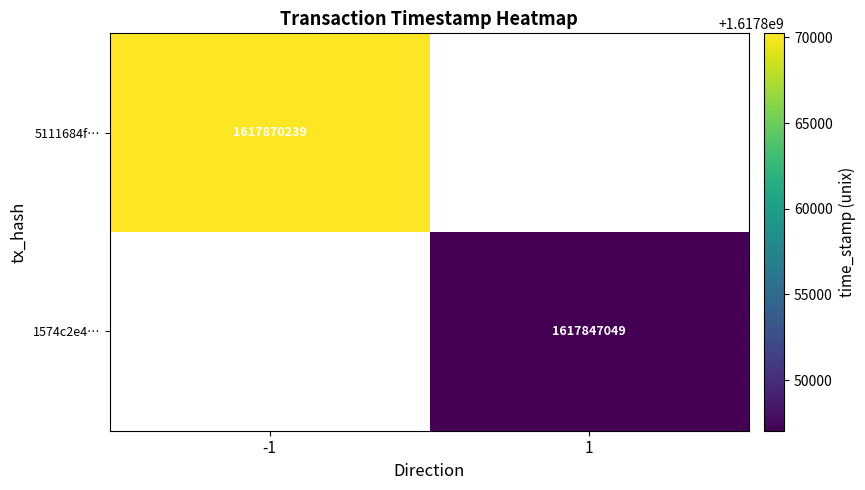

Is it true that 5111684f… equals 815910082.9 at -1?

False